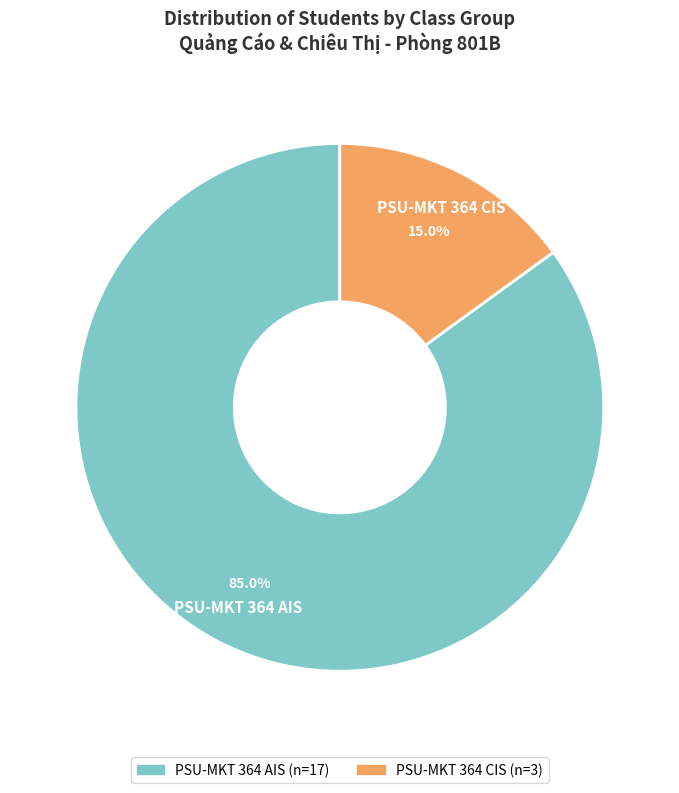

Which has a higher value, PSU-MKT 364 AIS or PSU-MKT 364 CIS?

PSU-MKT 364 AIS